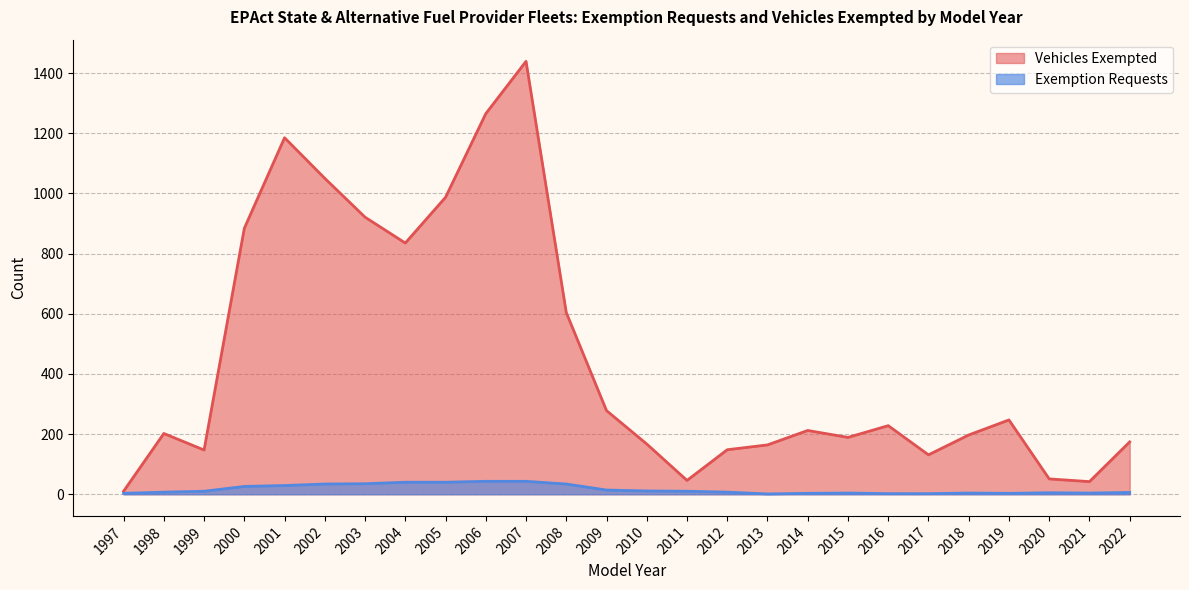

What are all the series names shown in the legend?

Vehicles Exempted, Exemption Requests